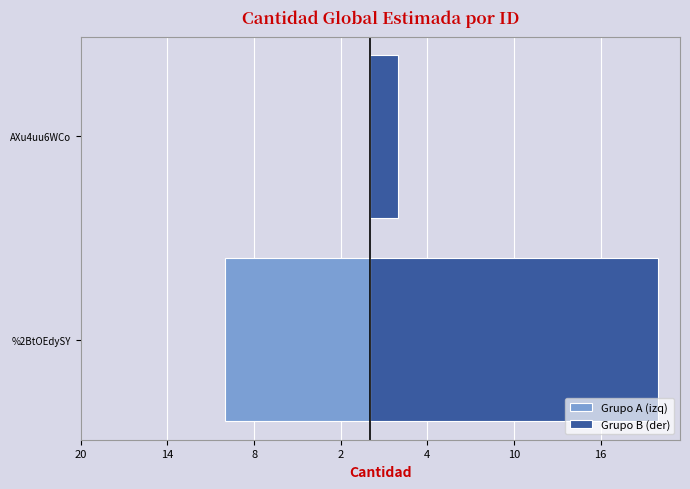

Is it true that the value at %2BtOEdySY is 13?

False